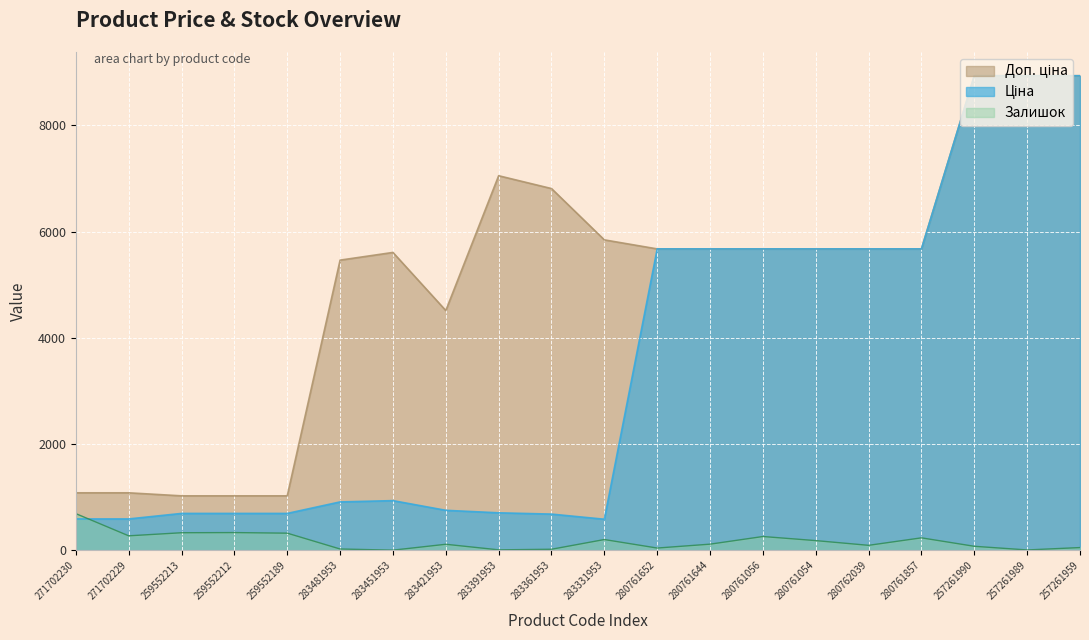

True or false: Доп. ціна and Залишок intersect in this chart.

False